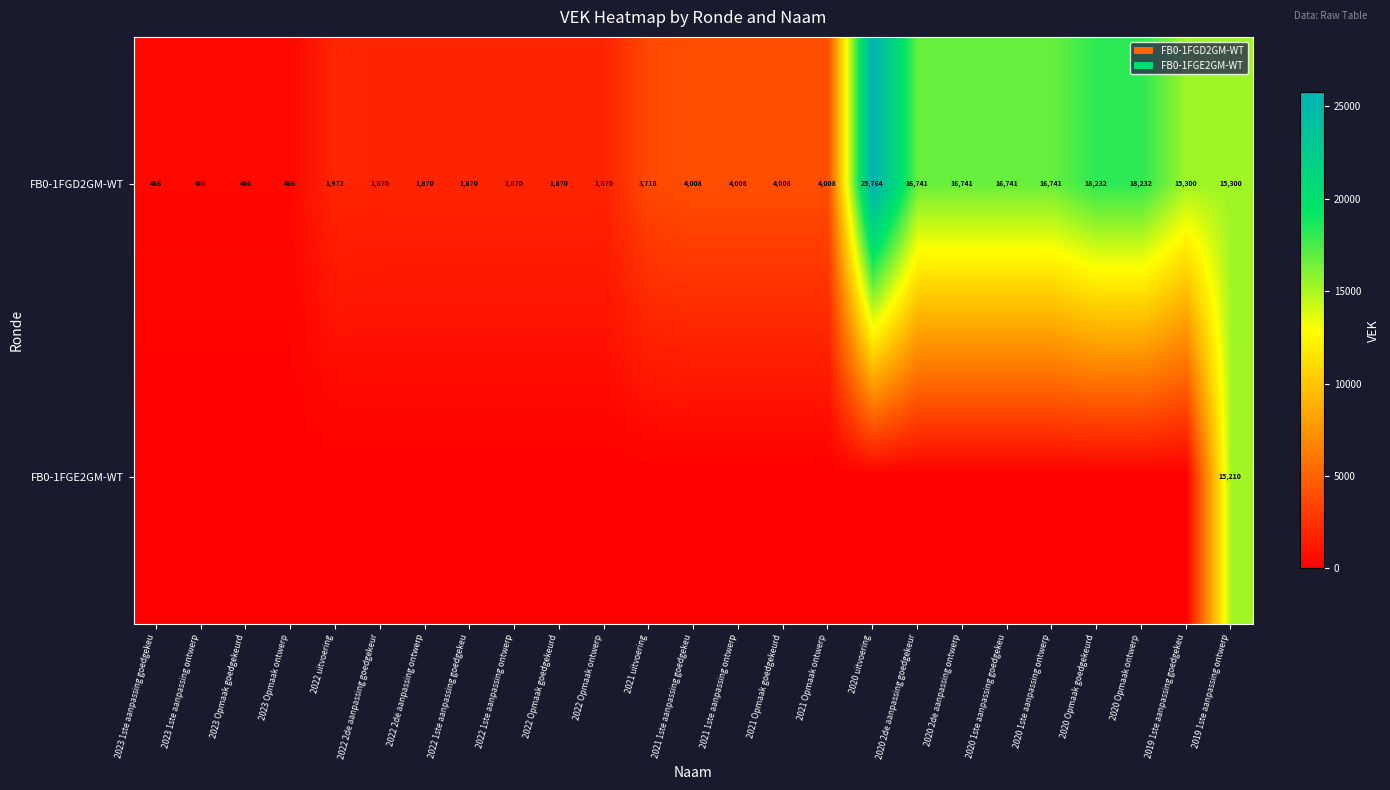

What is the difference between the highest and lowest values at 2022 Opmaak goedgekeurd?

1870